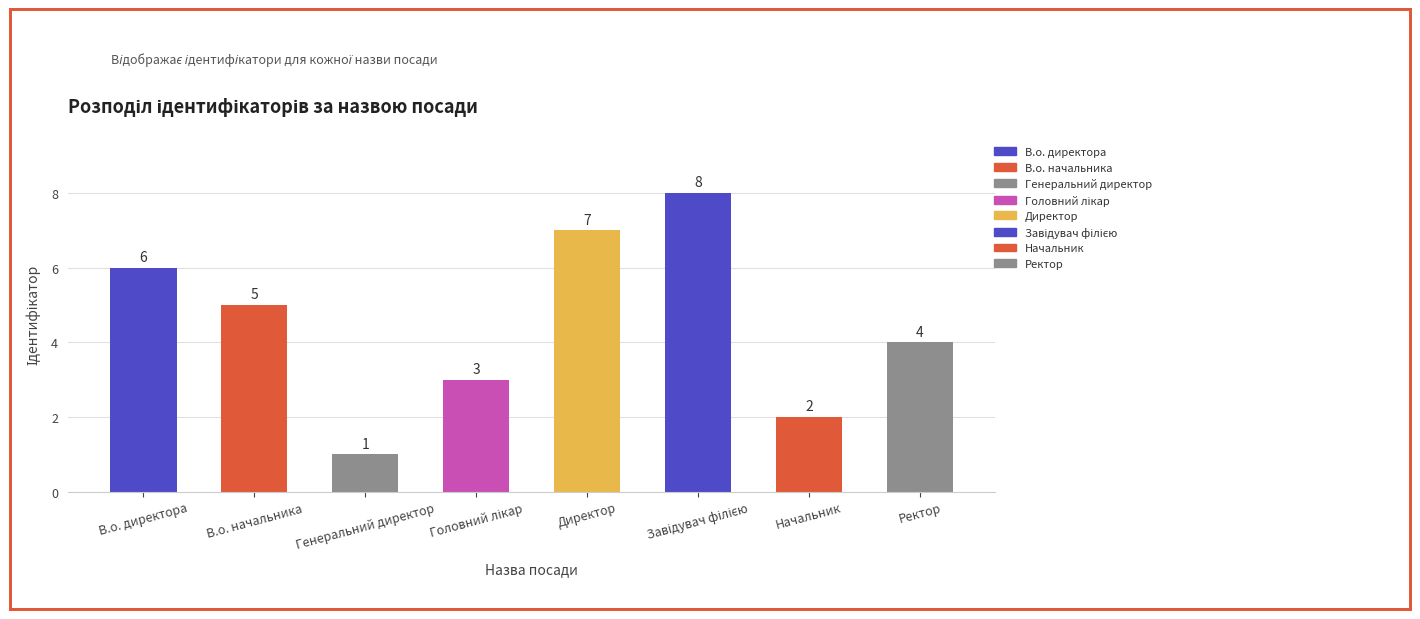

Are the bars horizontal?

No